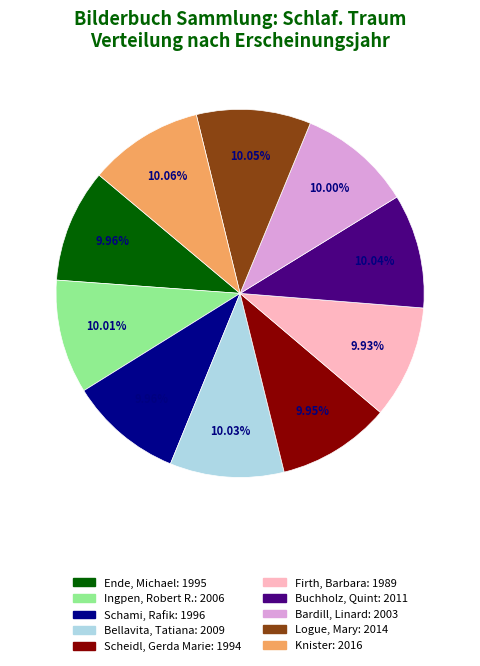

Is there any slice that represents more than half of the pie?

No